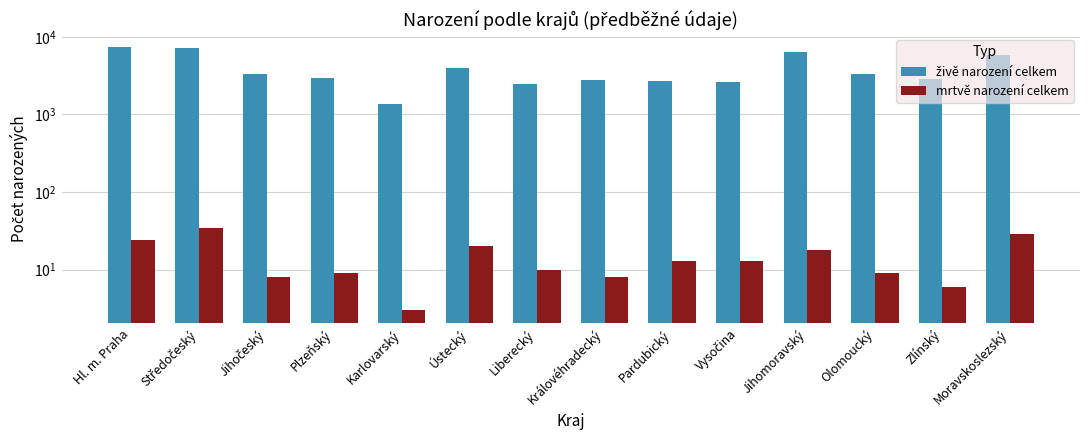

How many values in the mrtvě narození celkem series are below 13?

7